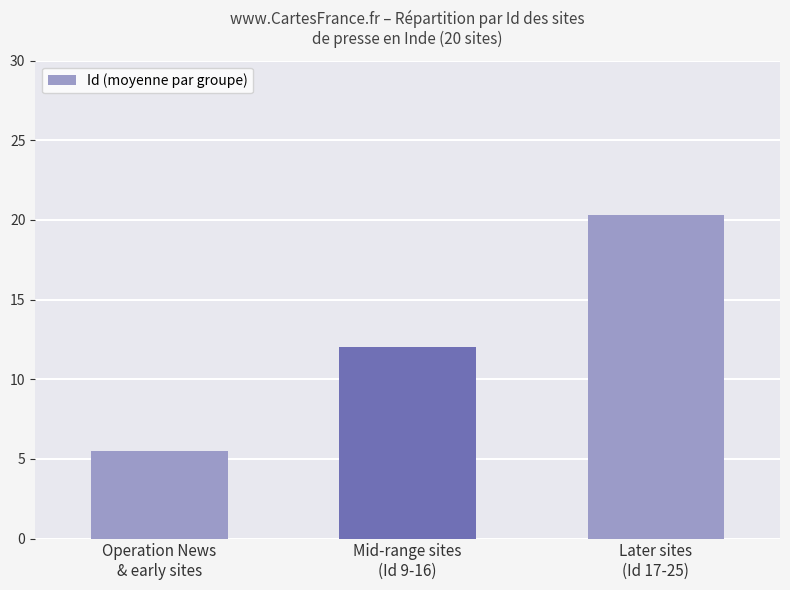

What position from the right is Mid-range sites
(Id 9-16)?

2